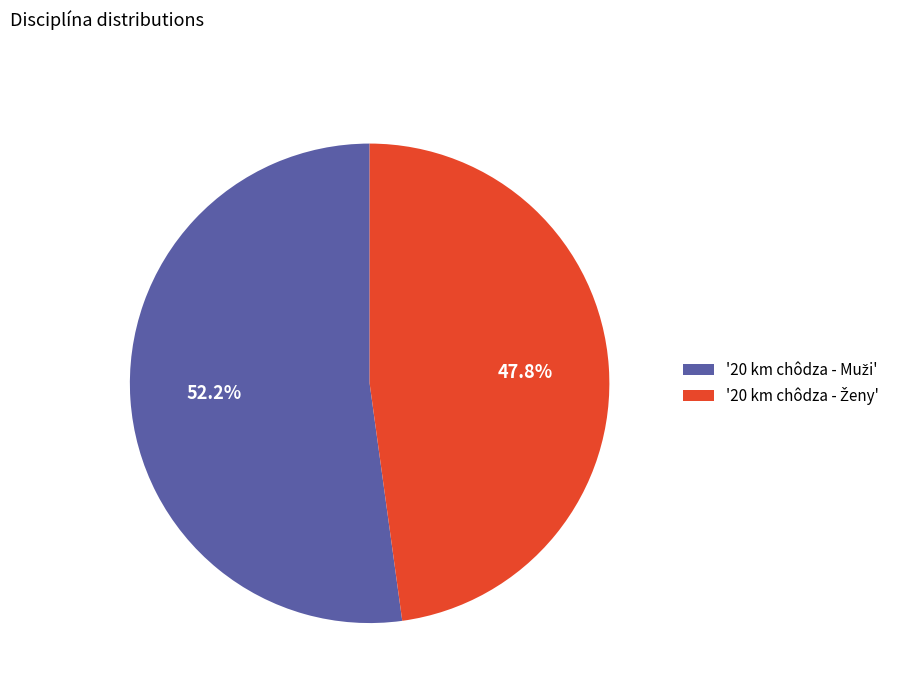

Is there a majority slice in this chart?

Yes